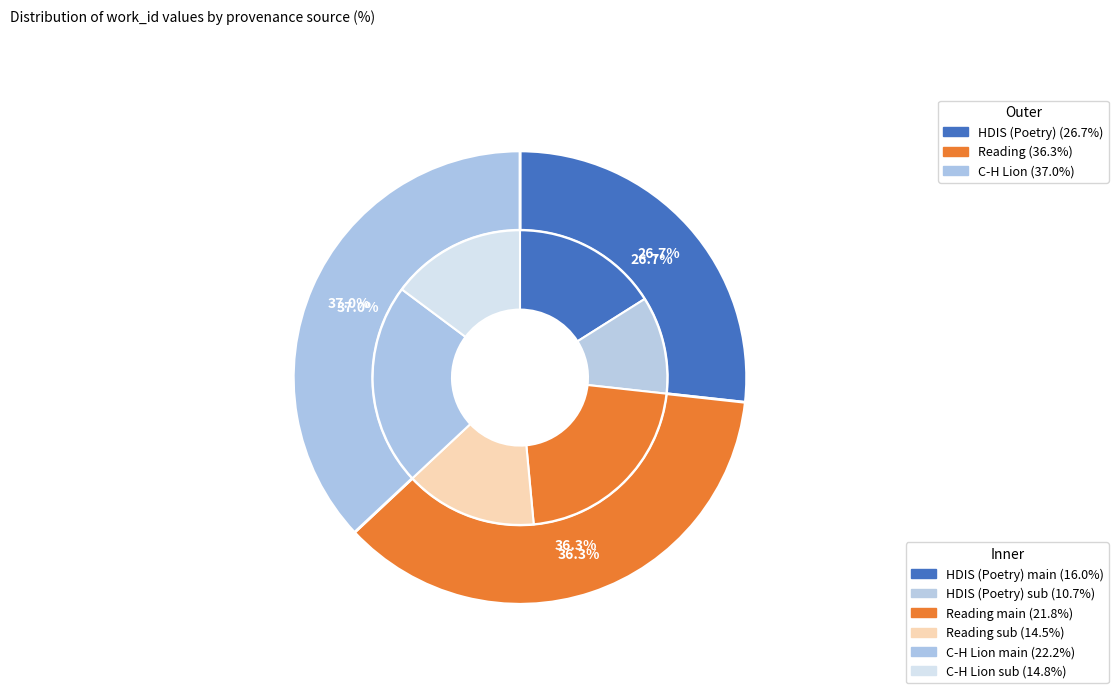

Does any single category account for the majority?

No